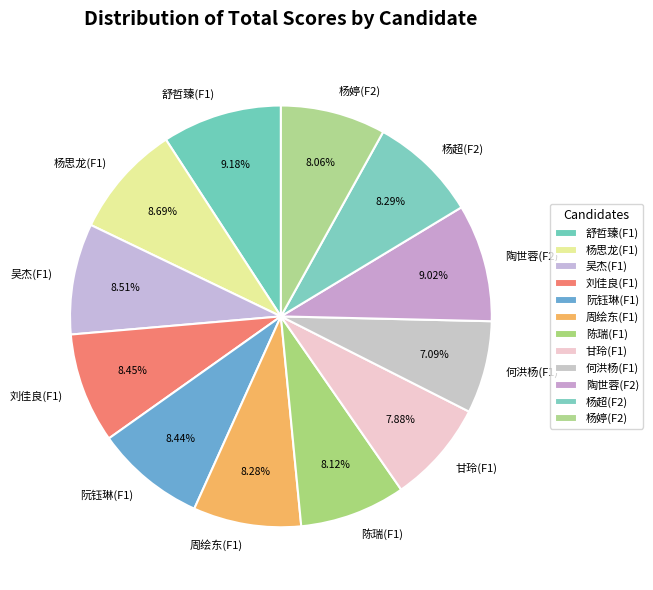

How many slices are in this pie chart?

12